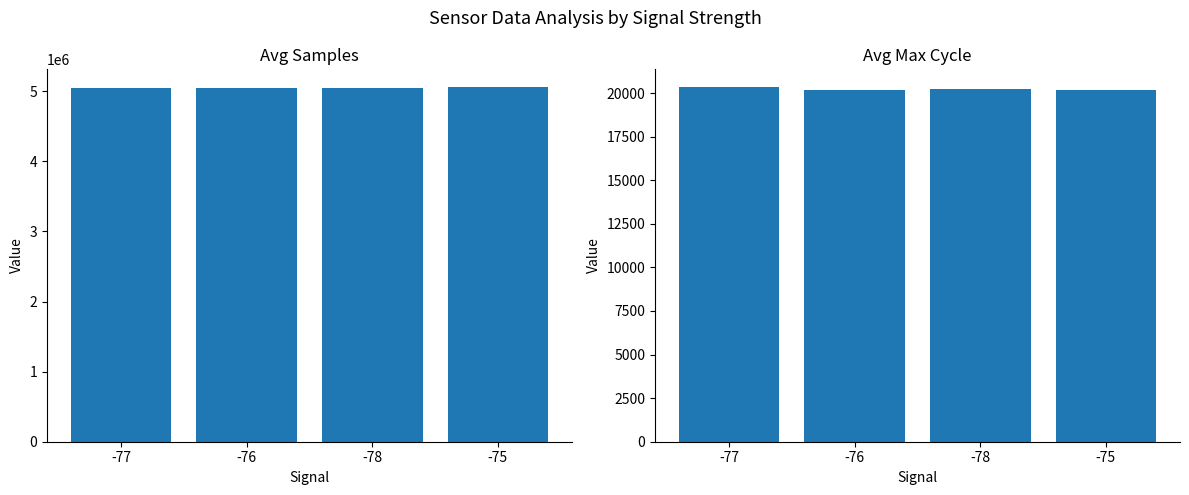

Reading right to left, list all the values displayed in this chart.

Avg Samples: -75=5058760	-78=5047761	-76=5051960	-77=5050843
Avg Max Cycle: -75=20160	-78=20229	-76=20156	-77=20345